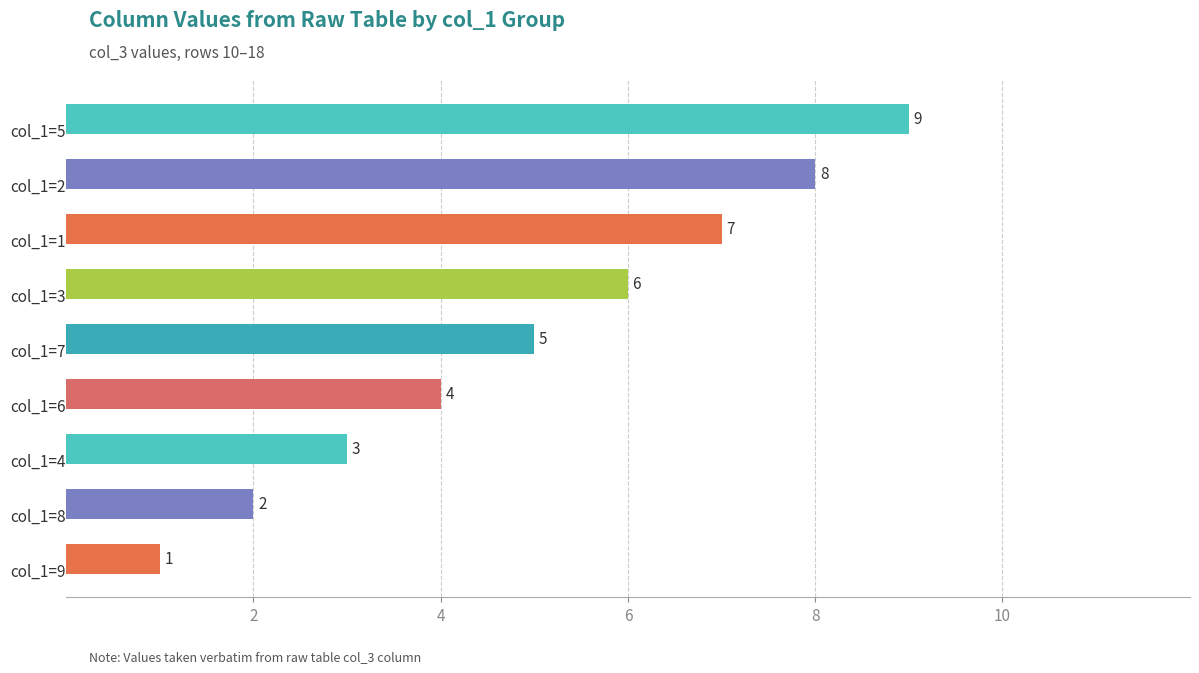

What is the value of the 4th bar from the top?

6